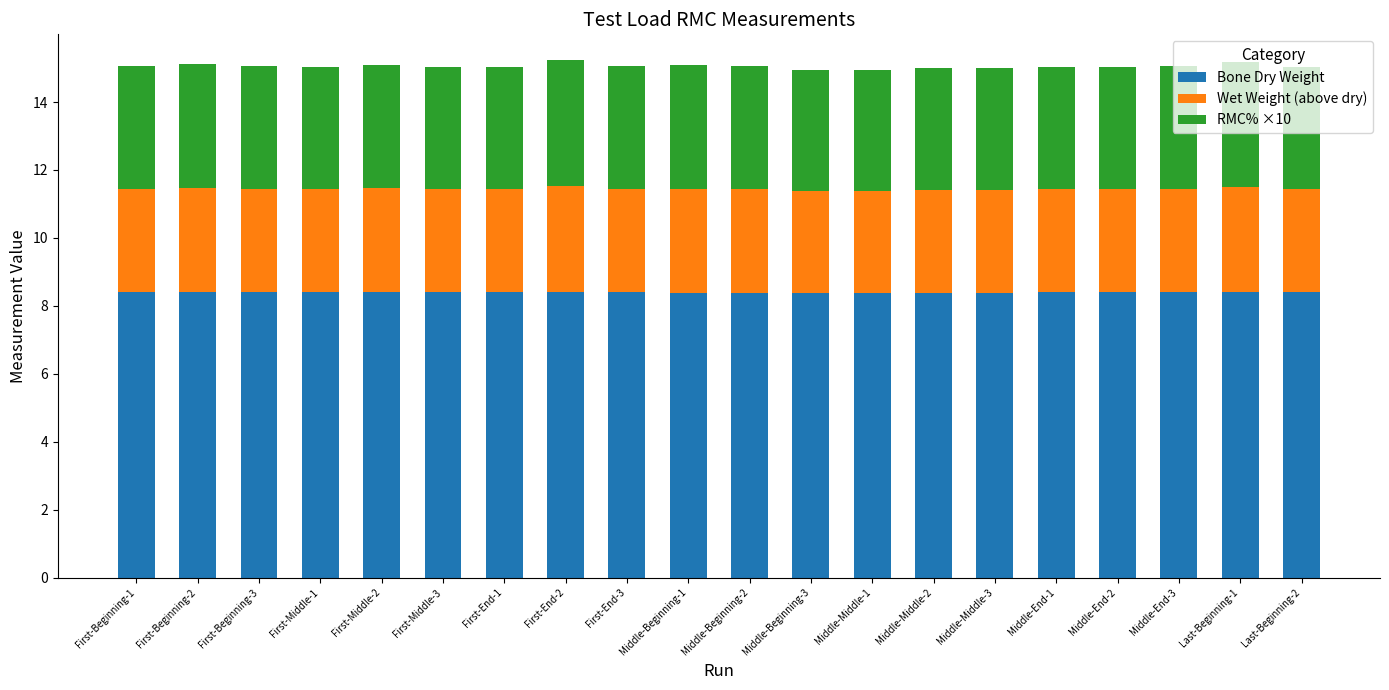

What is the total value across all series at First-Middle-3?

15.0